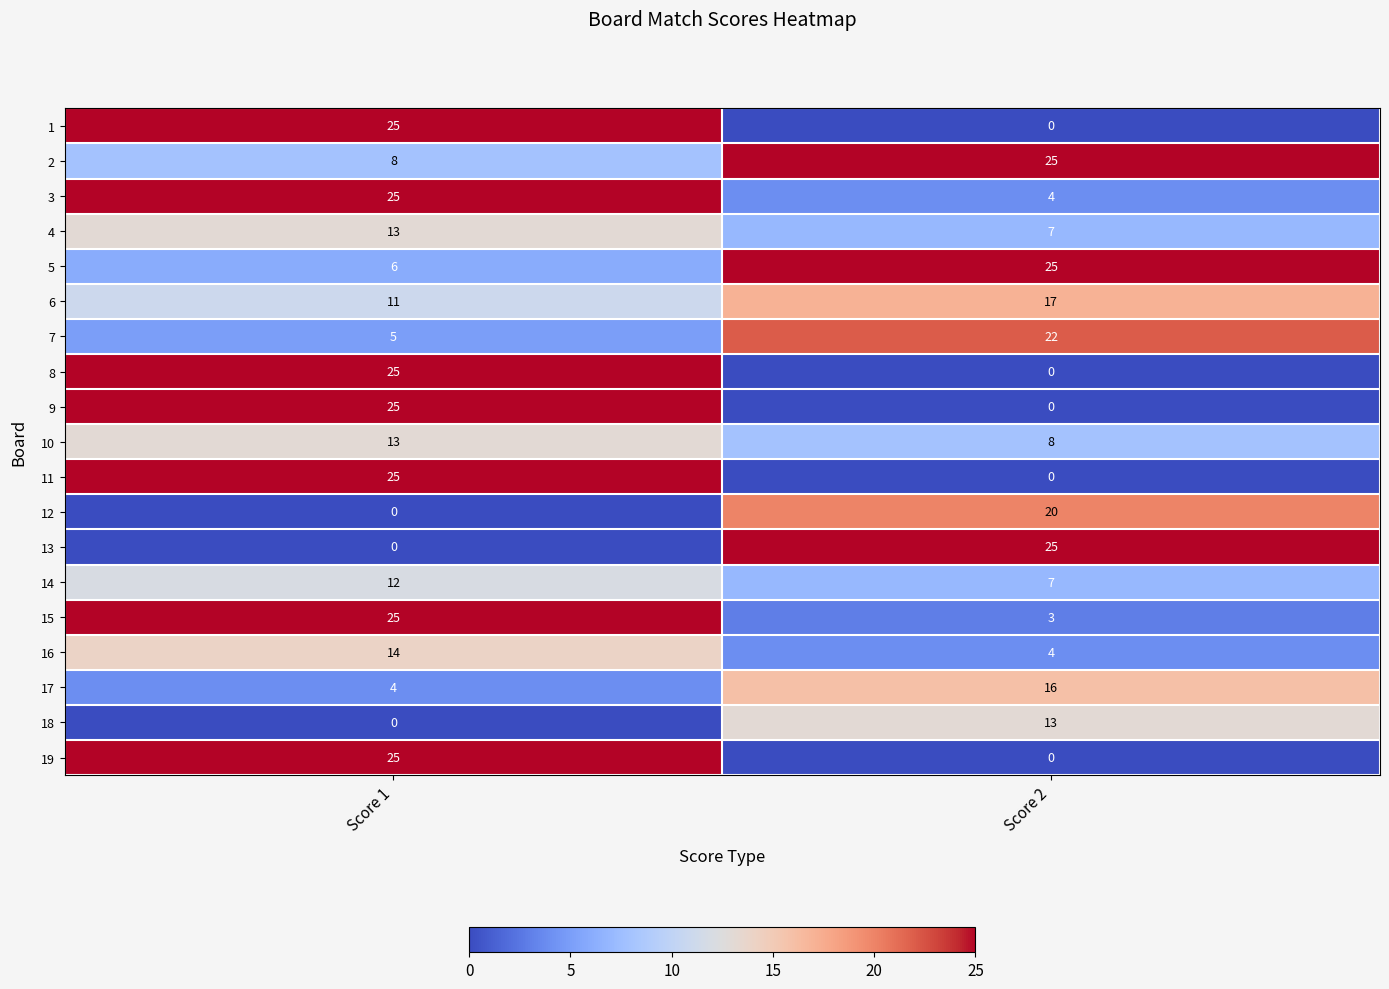

What is the spread (max minus min) of values at Score 2?

25